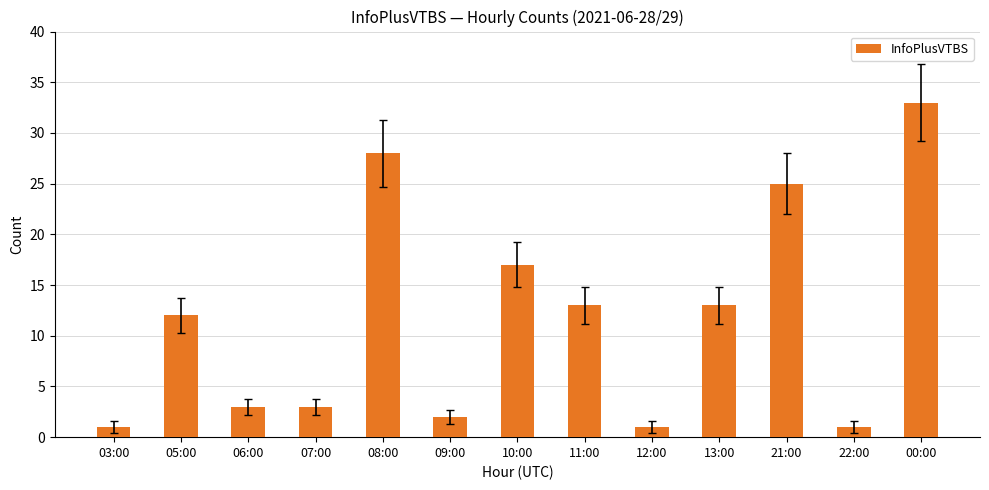

Approximately how many times larger is the value at 11:00 compared to 00:00?

0.4